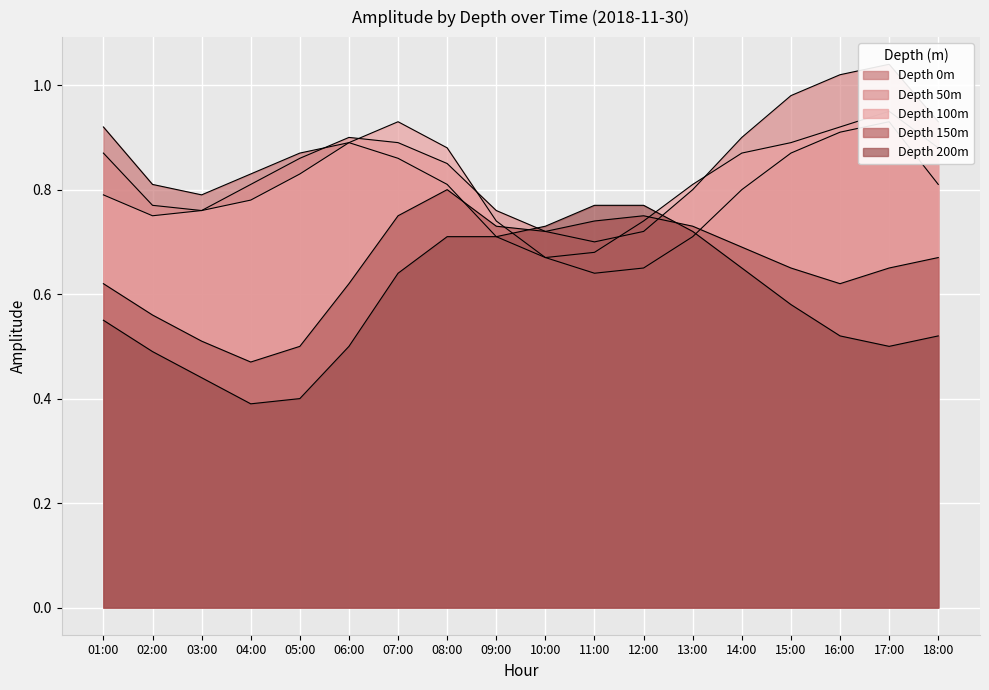

What are all the series names shown in the legend?

0, 50, 100, 150, 200